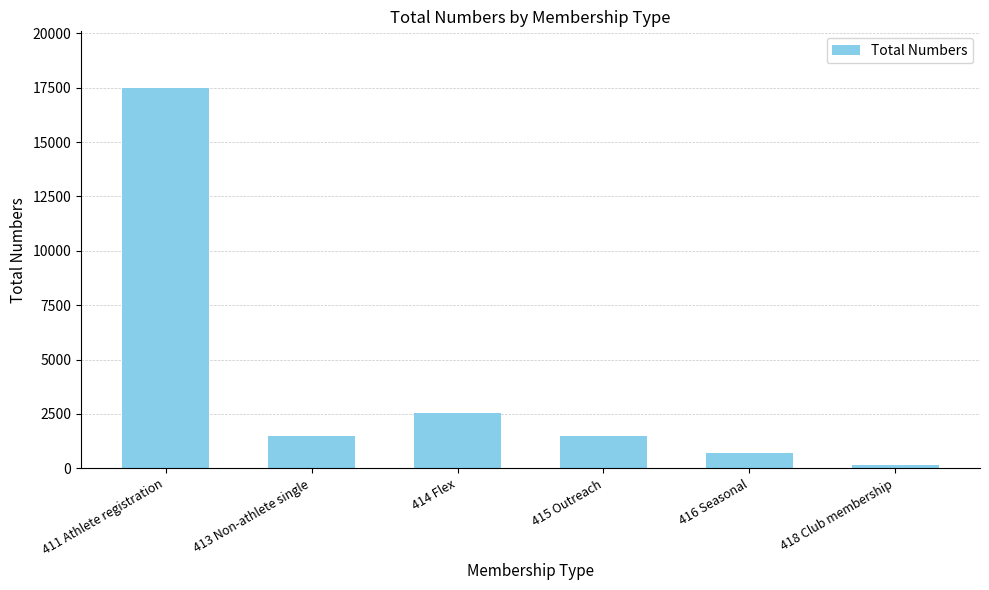

Which has a higher value, 414 Flex or 415 Outreach?

414 Flex